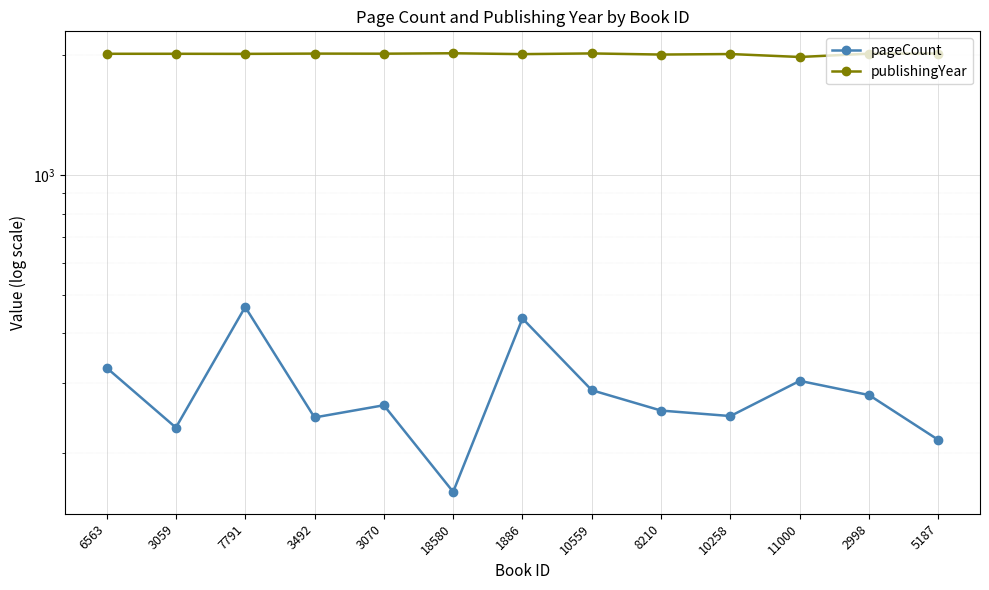

Rank the series at 3492 from highest to lowest value.

publishingYear, pageCount